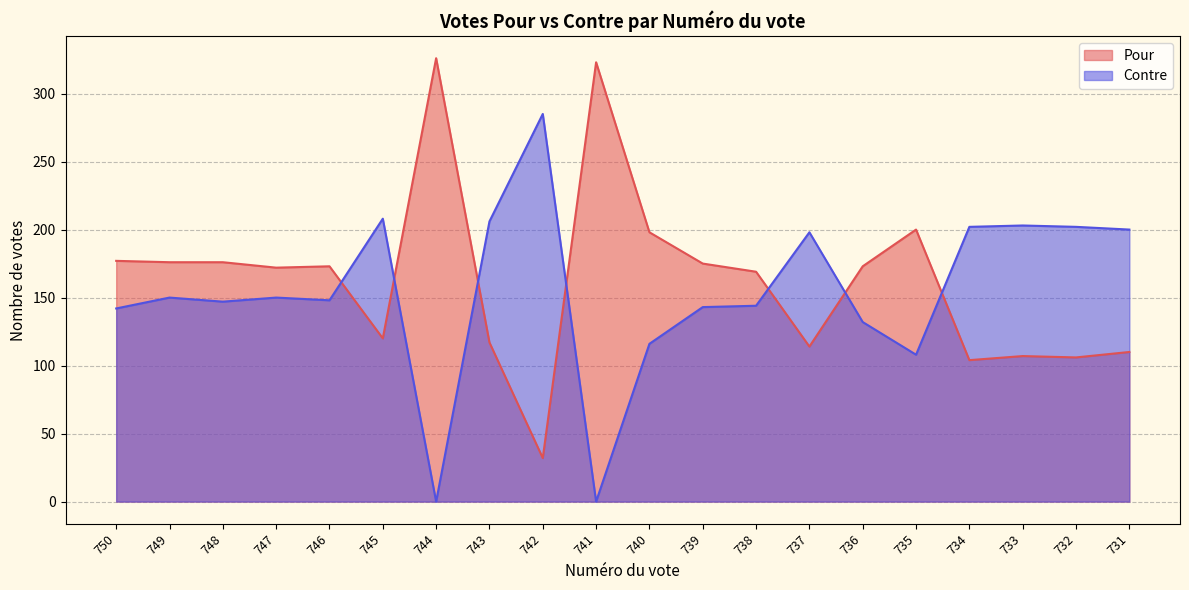

How many times do Pour and Contre cross each other?

7